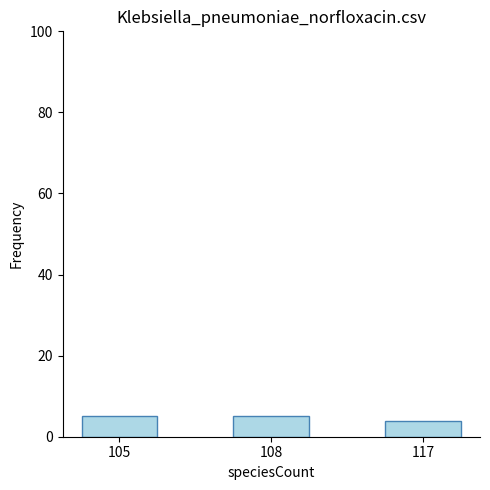

Reading left to right, extract all data points from this chart.

5	5	4